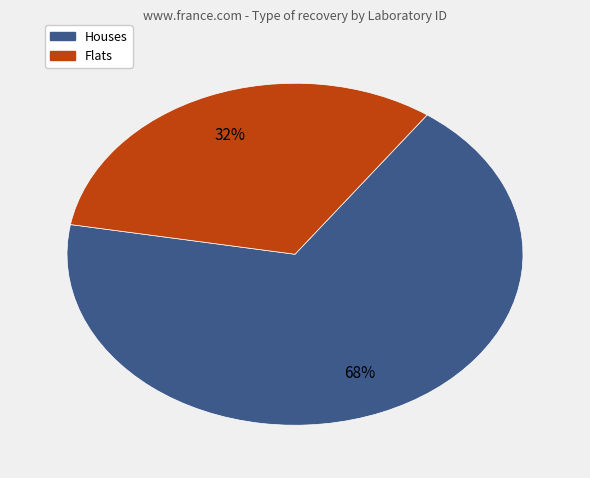

To the nearest percent, what is the average slice percentage?

50%